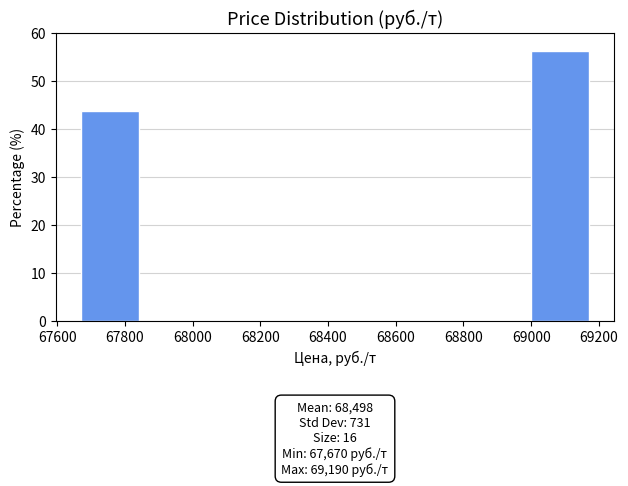

Which range on the x-axis has the tallest bar?

69000 to 69190